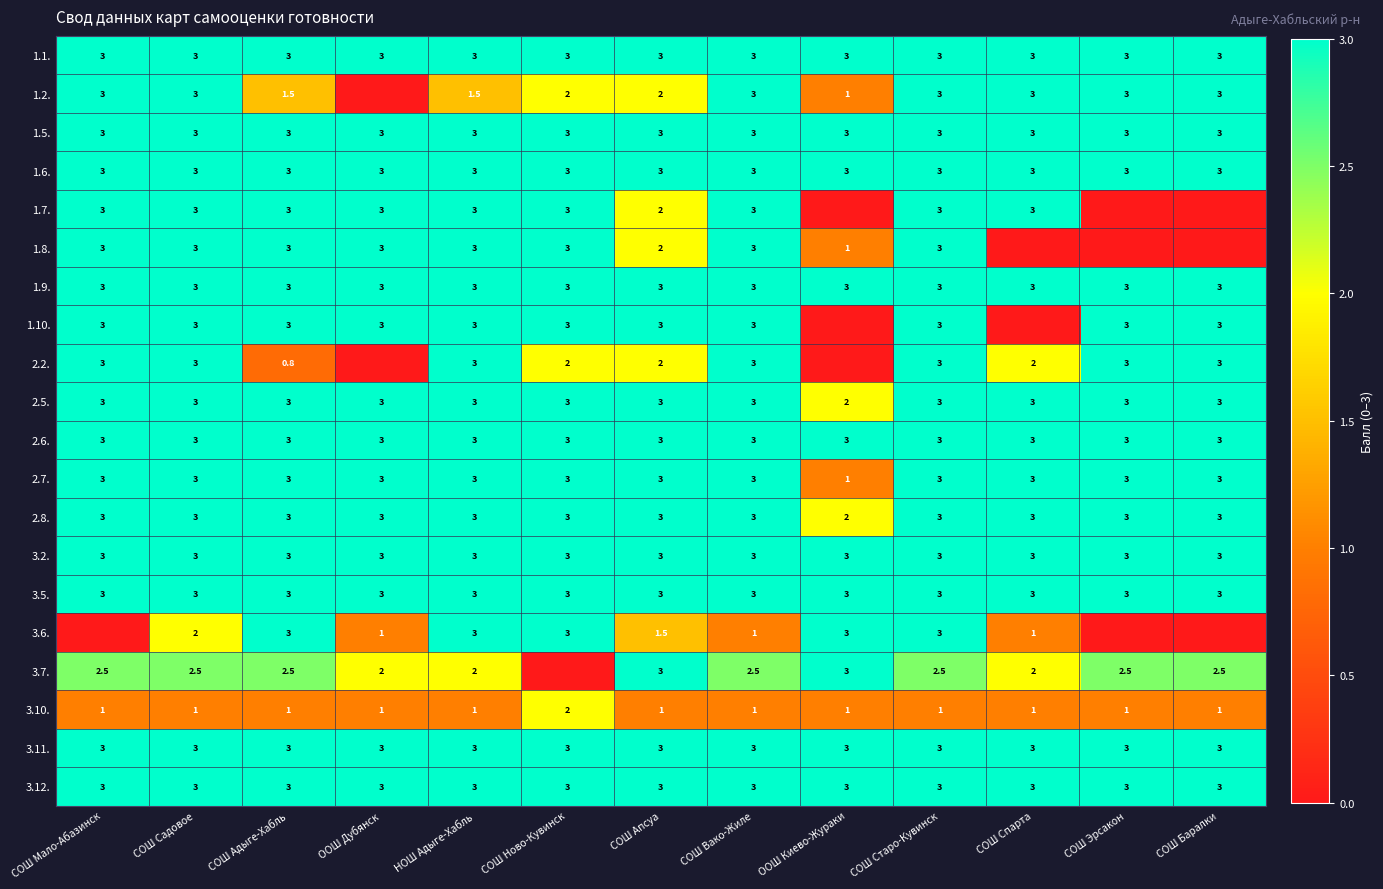

What is the difference between the highest and lowest values at СОШ Апсуа?

2.0